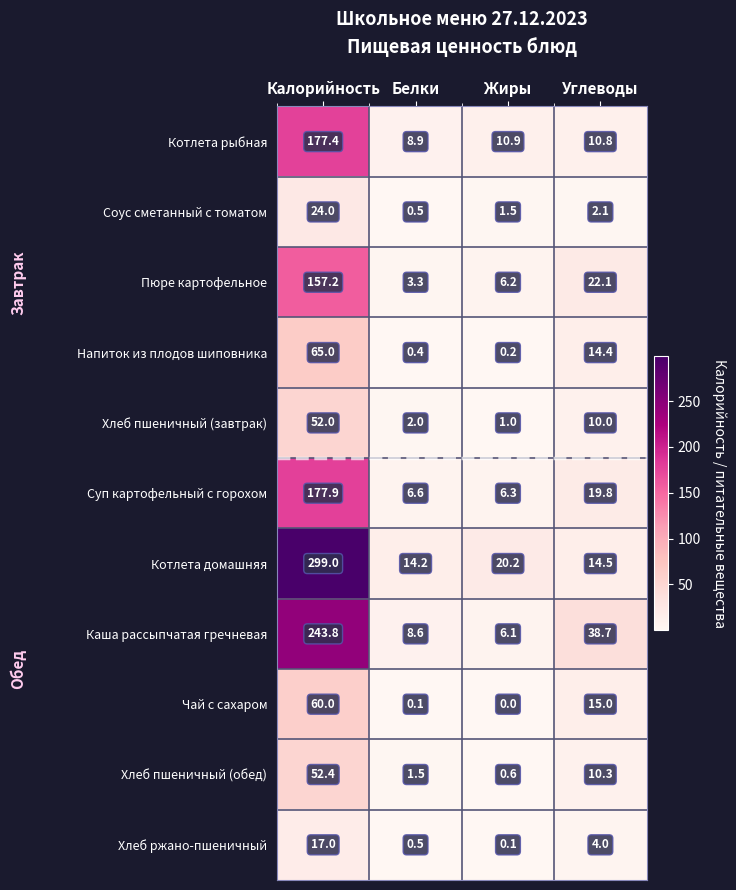

What is the sum of the Напиток из плодов шиповника values at Белки and Жиры?

0.6